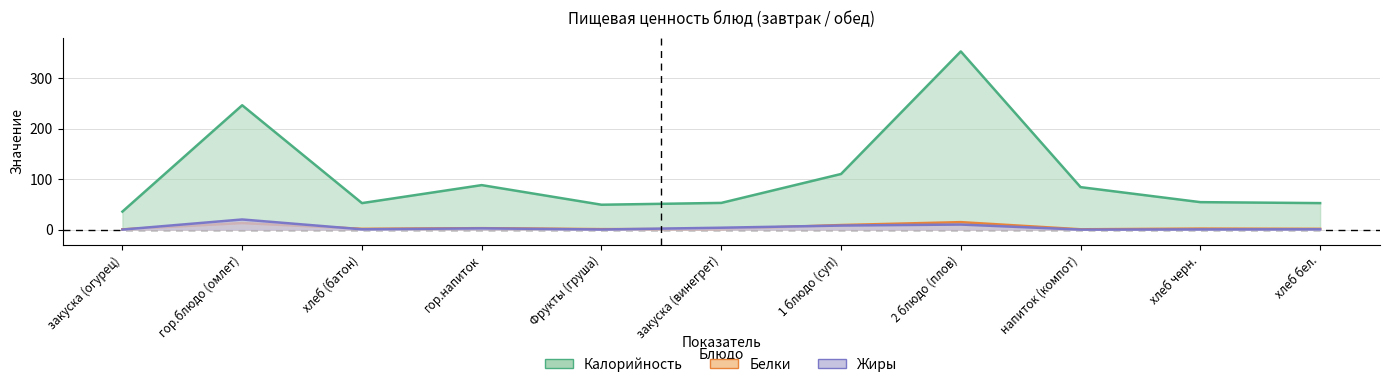

In Жиры, how many points are higher than both neighbors (excluding endpoints)?

3